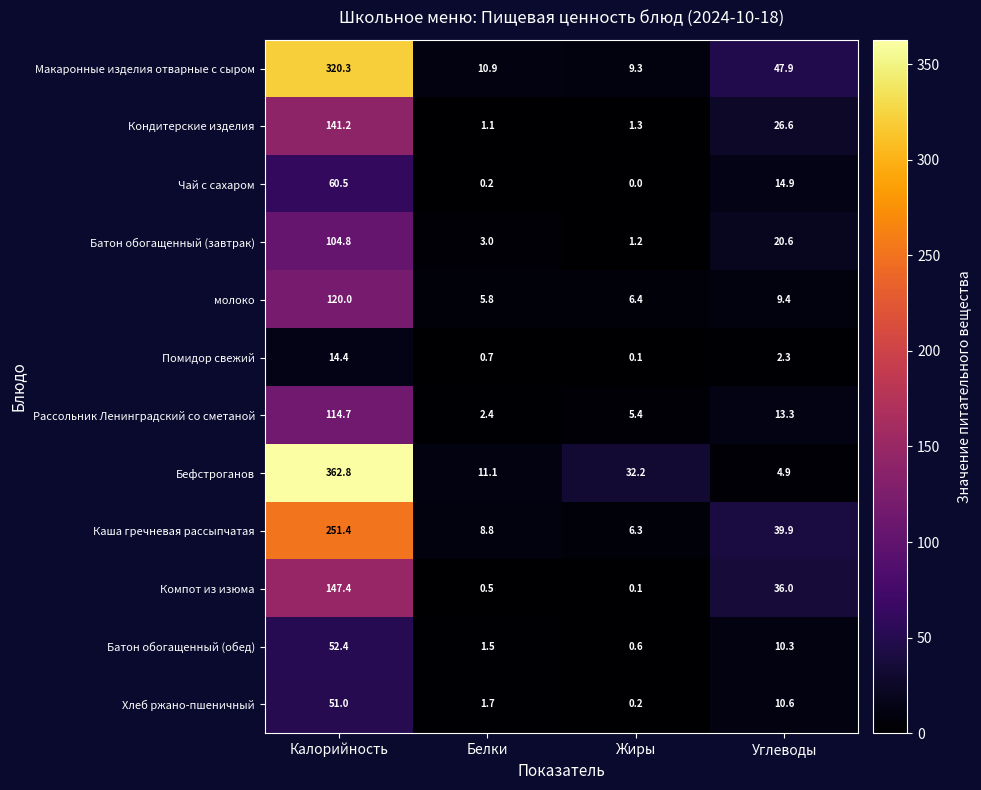

At which label does Помидор свежий first exceed 2?

Калорийность